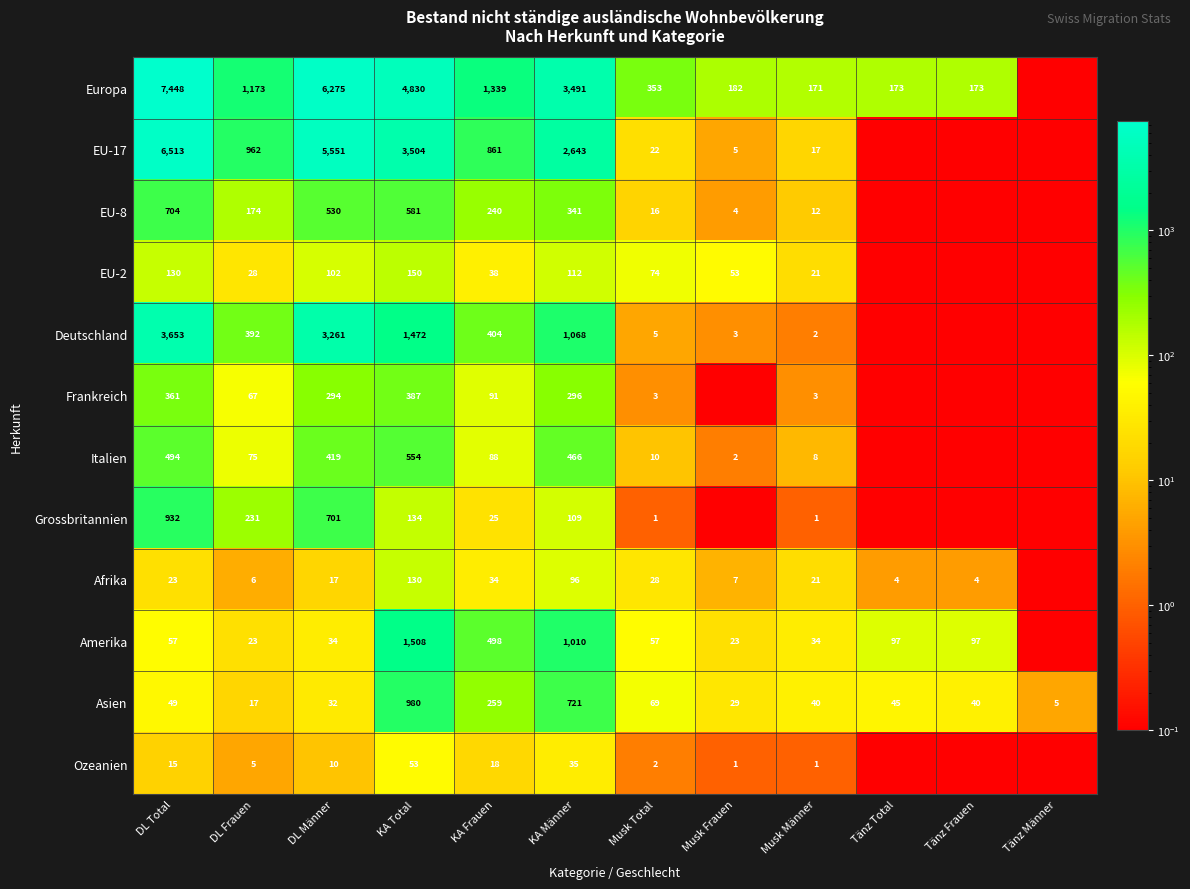

Is the value of Europa at DL Total greater than the value of Afrika at Tänz Total?

Yes